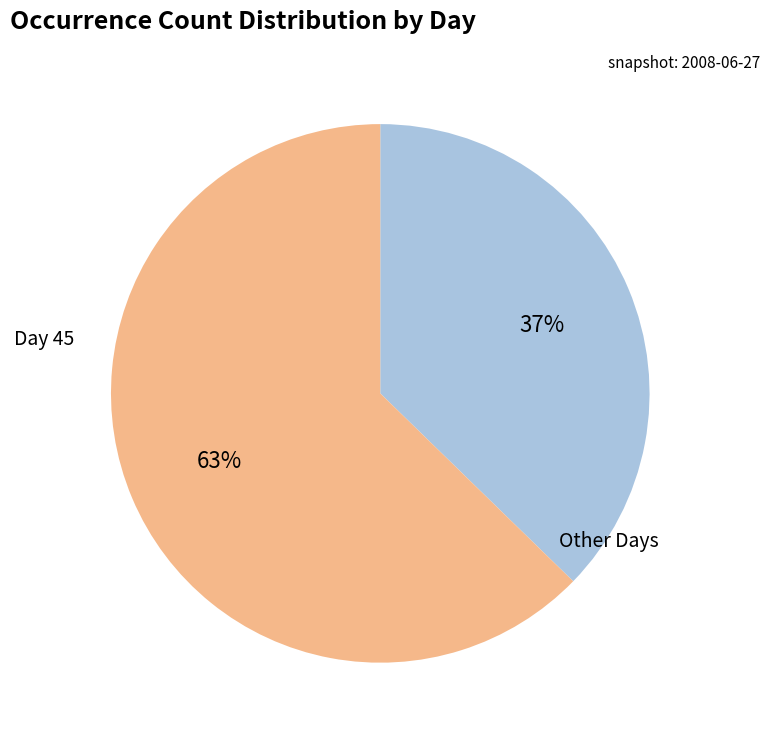

To the nearest percent, what is the average slice percentage?

50%